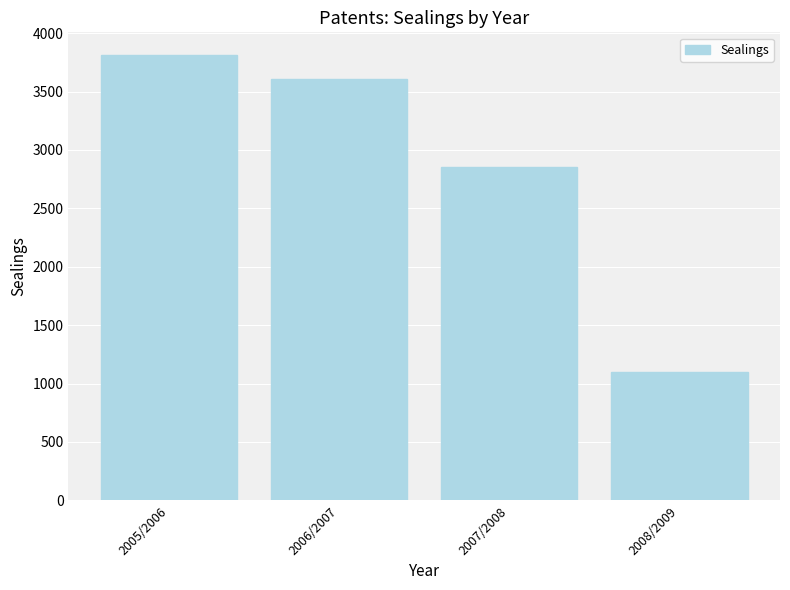

What is the greatest value displayed?

3816